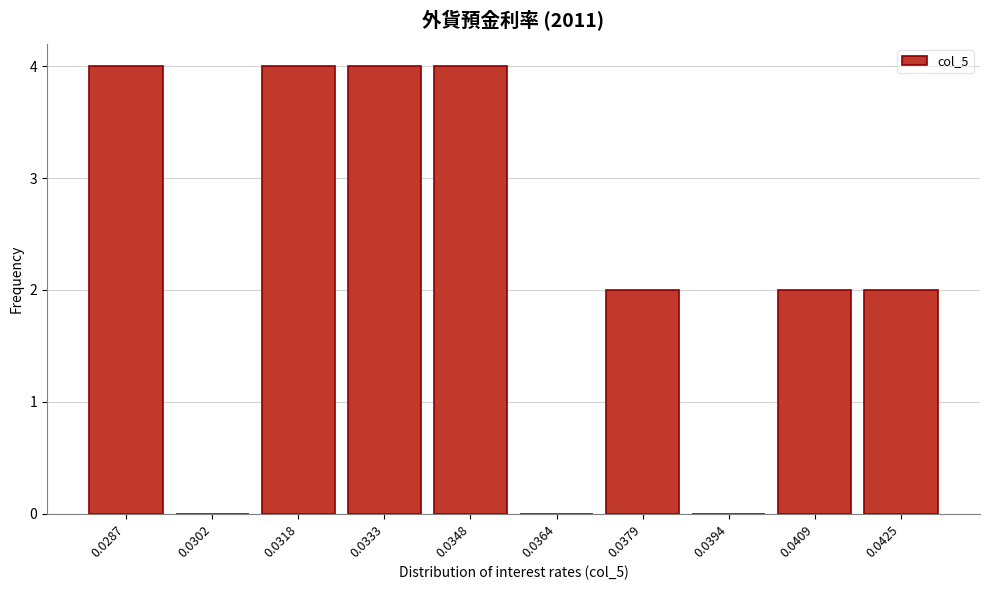

Reading right to left, extract all data points from this chart.

0.0425=2	0.0409=2	0.0394=0	0.0379=2	0.0364=0	0.0348=4	0.0333=4	0.0318=4	0.0302=0	0.0287=4